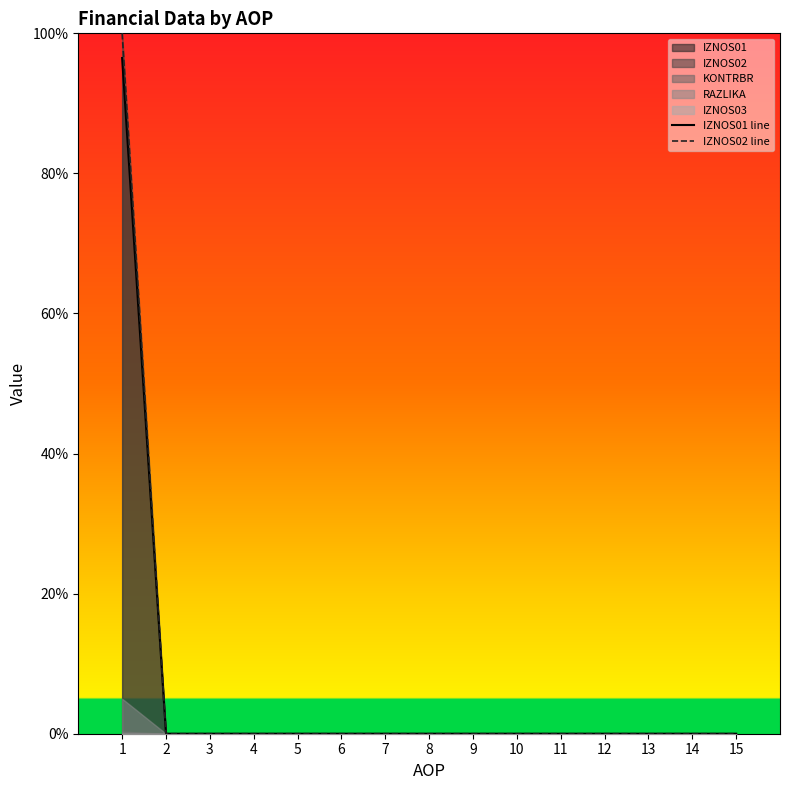

The IZNOS02 line series shows 32.1 at 11. True or false?

False